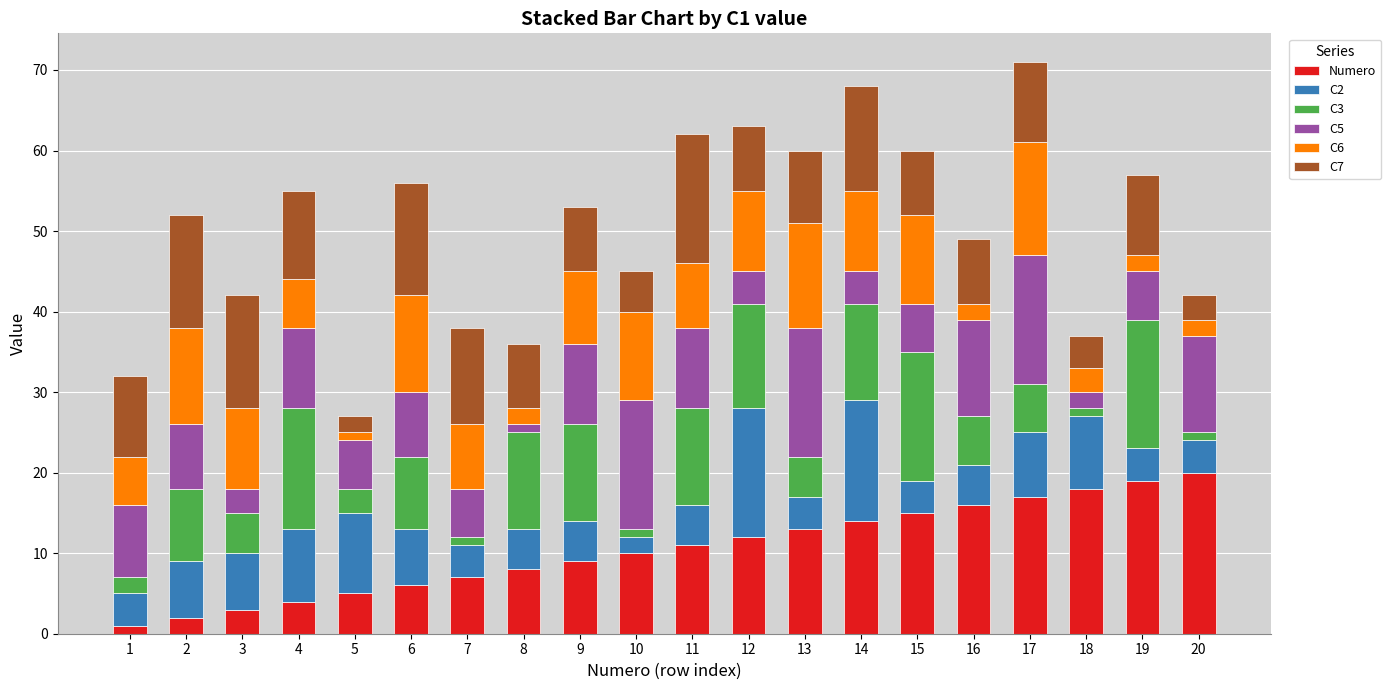

What is the sum of all Numero values?

210